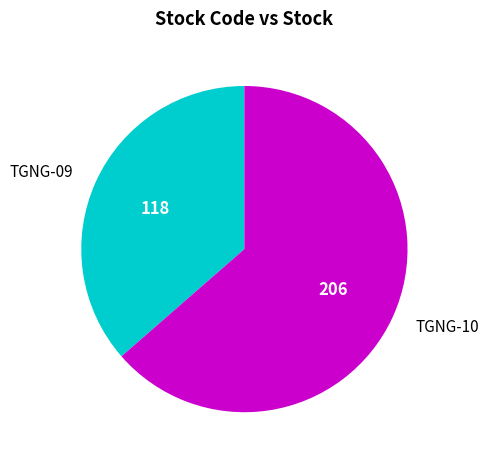

Count the number of slices in the pie.

2